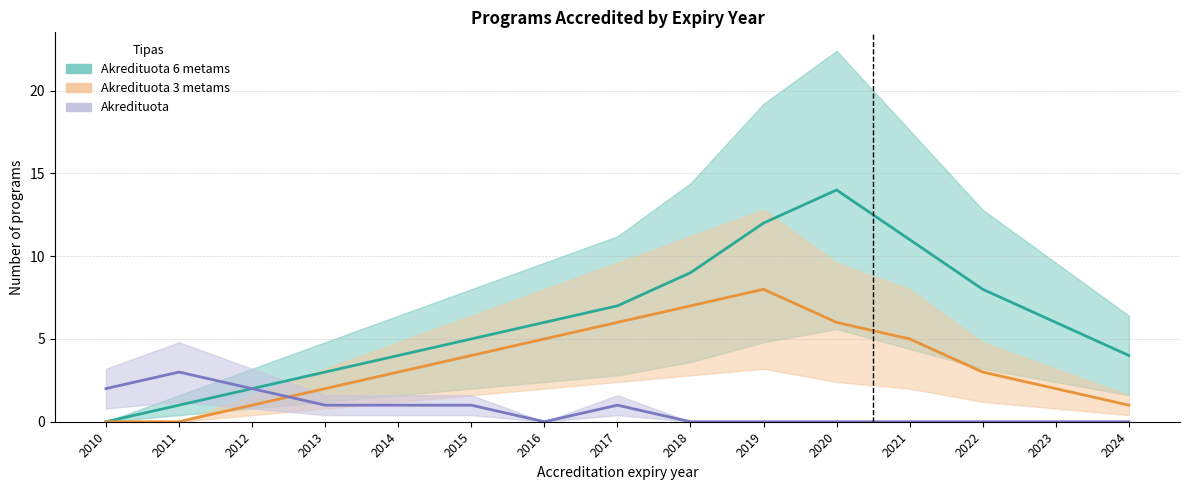

What is the total value across all series at 2014?

8